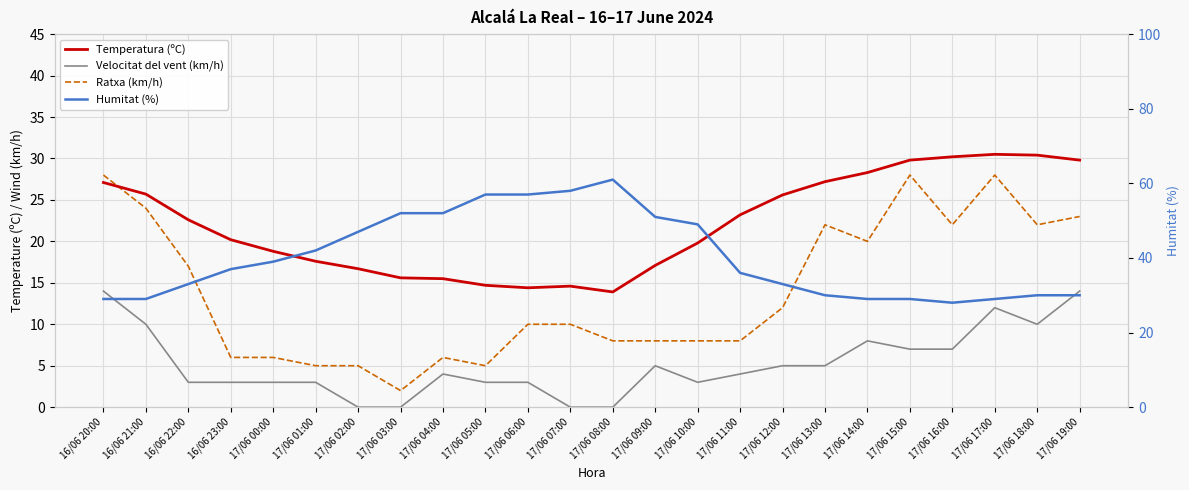

How many lines are shown in the chart?

4